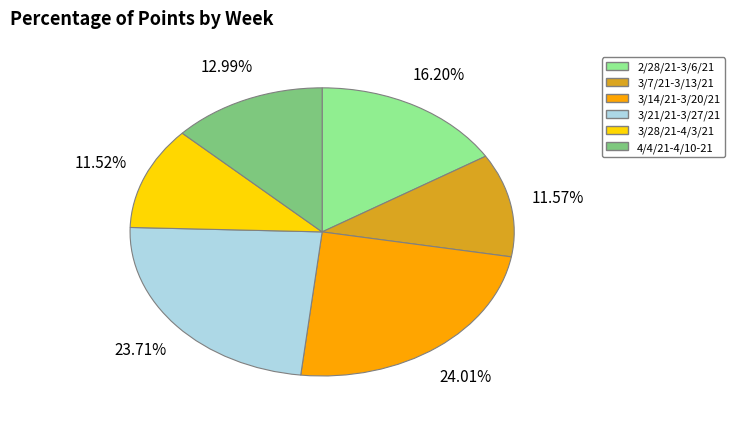

Between 4/4/21-4/10-21 and 3/14/21-3/20/21, which is larger?

3/14/21-3/20/21